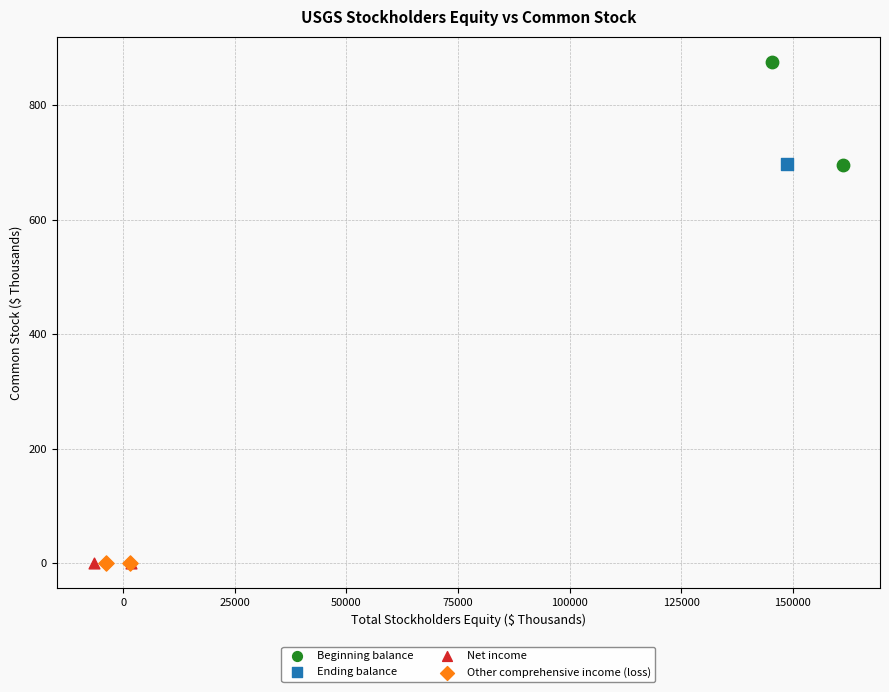

Which series reaches the maximum Y coordinate?

Beginning balance